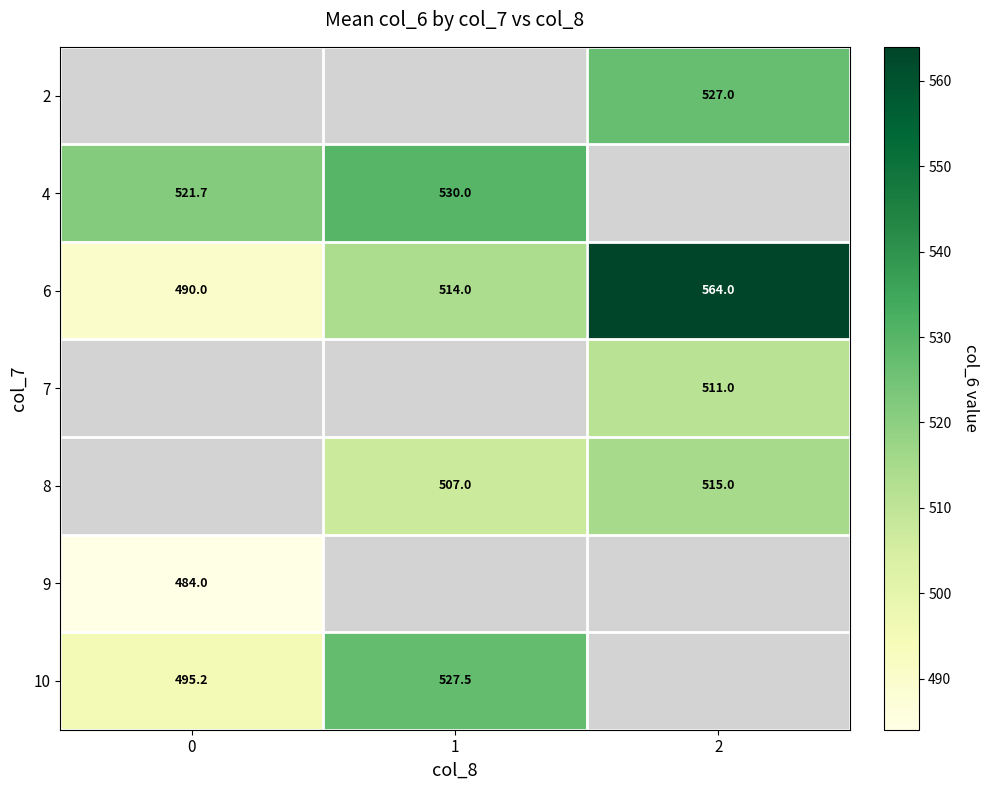

The 6 series shows 922.2 at 2. True or false?

False